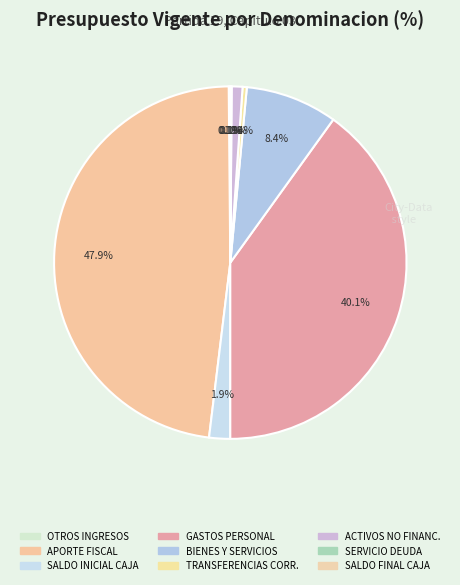

What is the smallest slice in the pie chart?

SERVICIO DE LA DEUDA